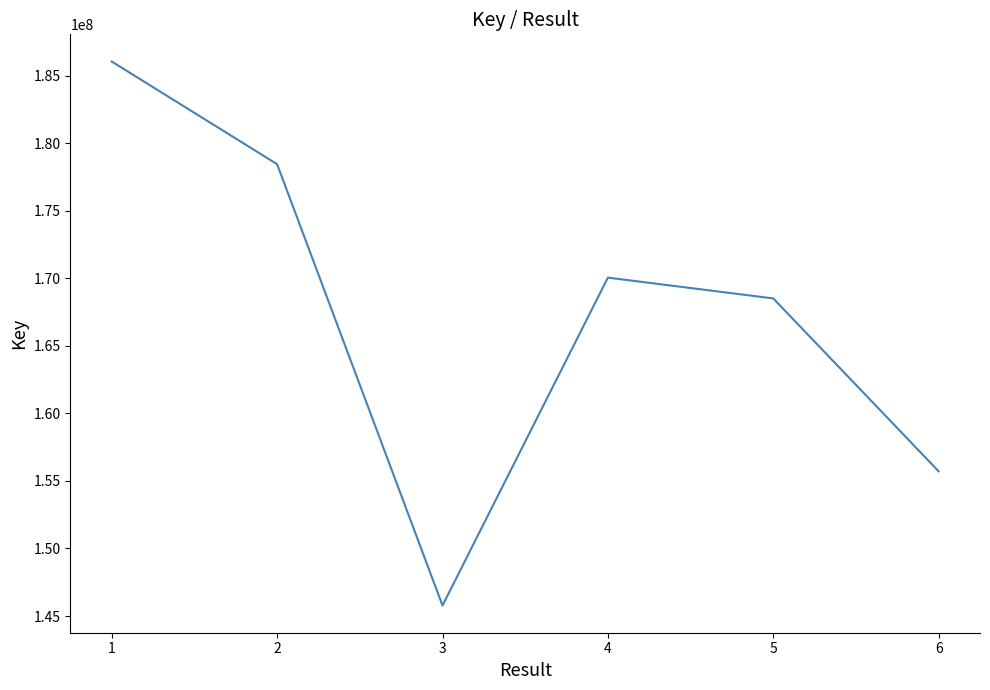

What is the difference between the maximum and minimum values?

40258105